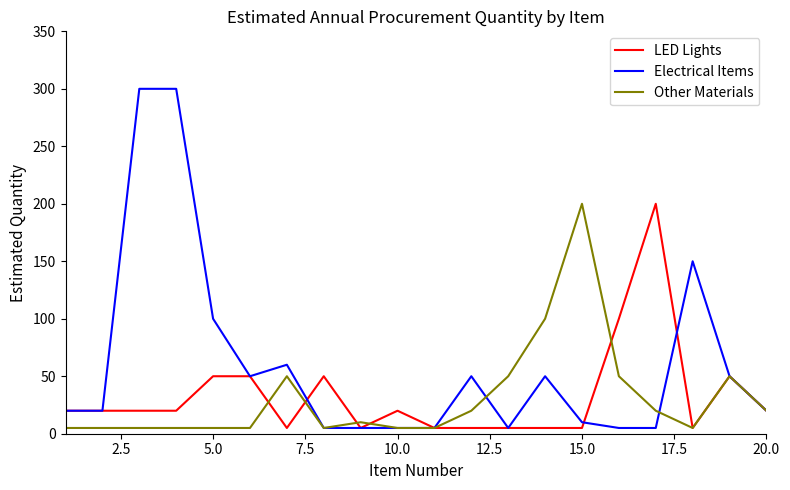

What are all the series names shown in the legend?

LED Lights, Electrical Items, Other Materials